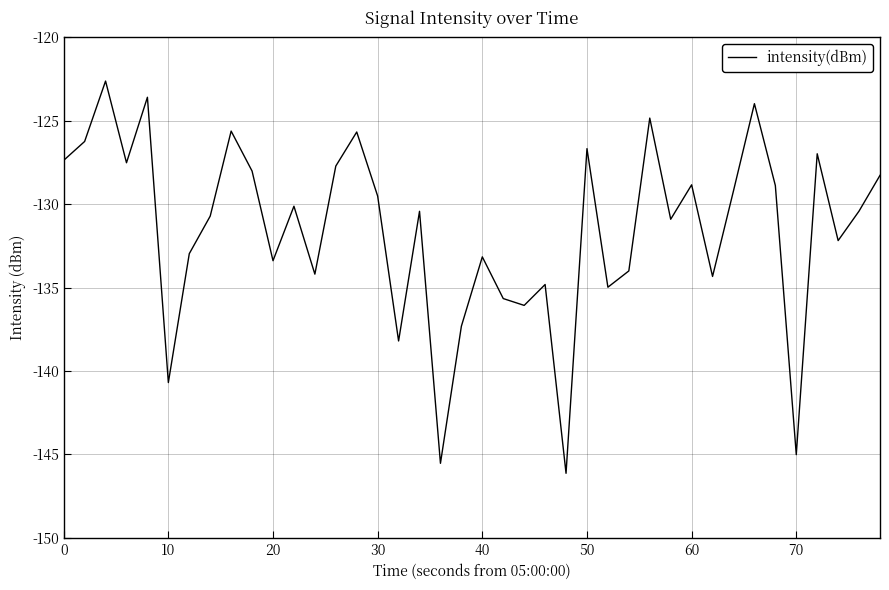

Is this an area chart (filled region under the line)?

No